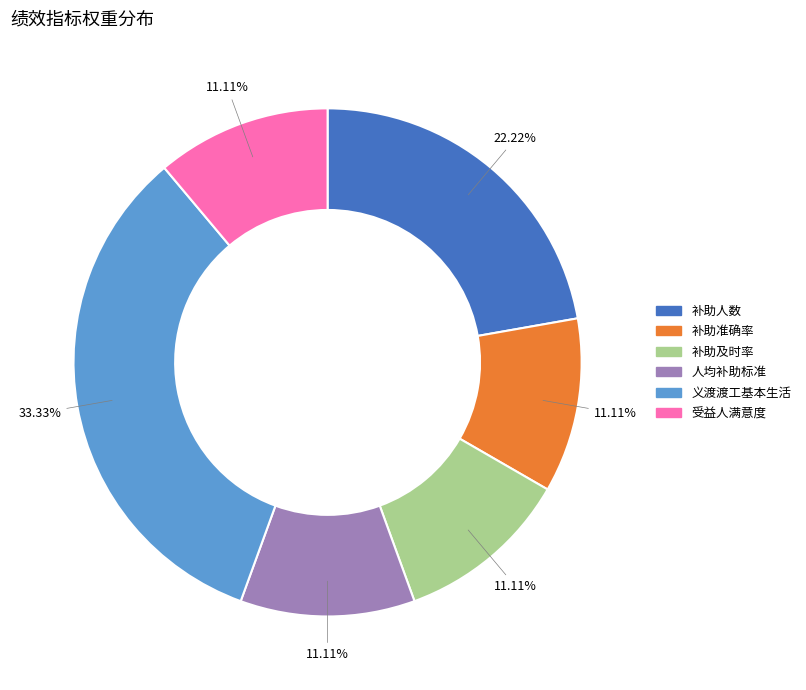

True or false: 补助及时率 accounts for 16% of the total.

False